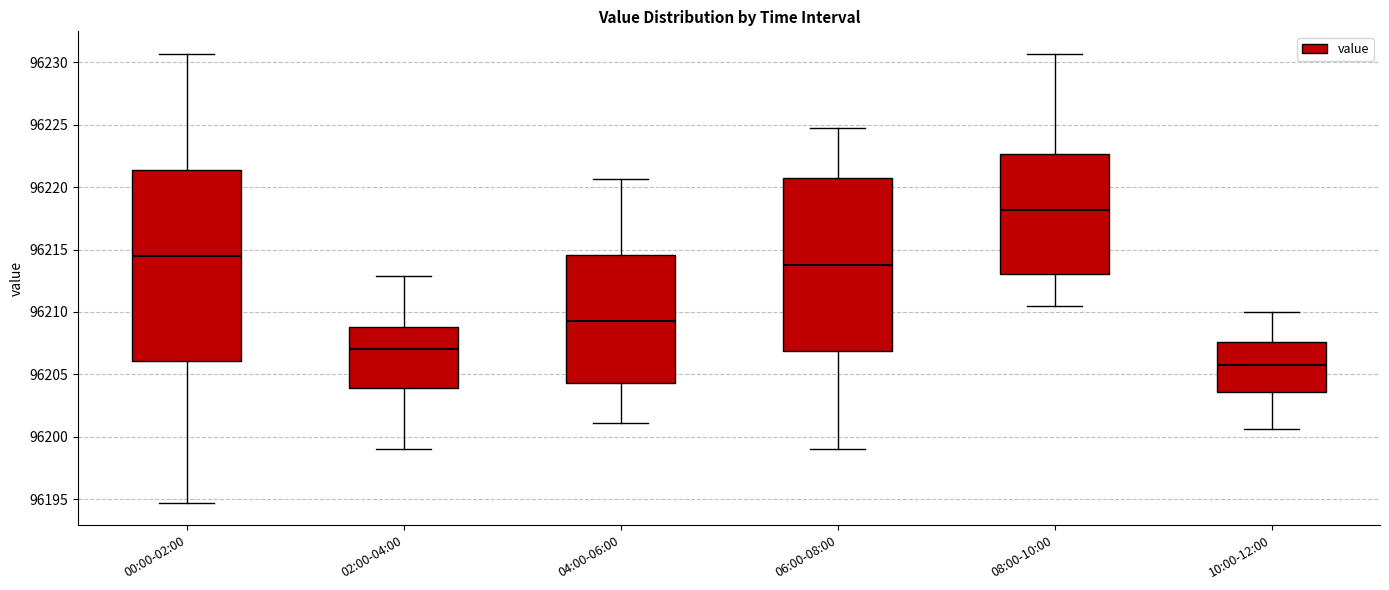

Which box has the lowest median line?

10:00-12:00